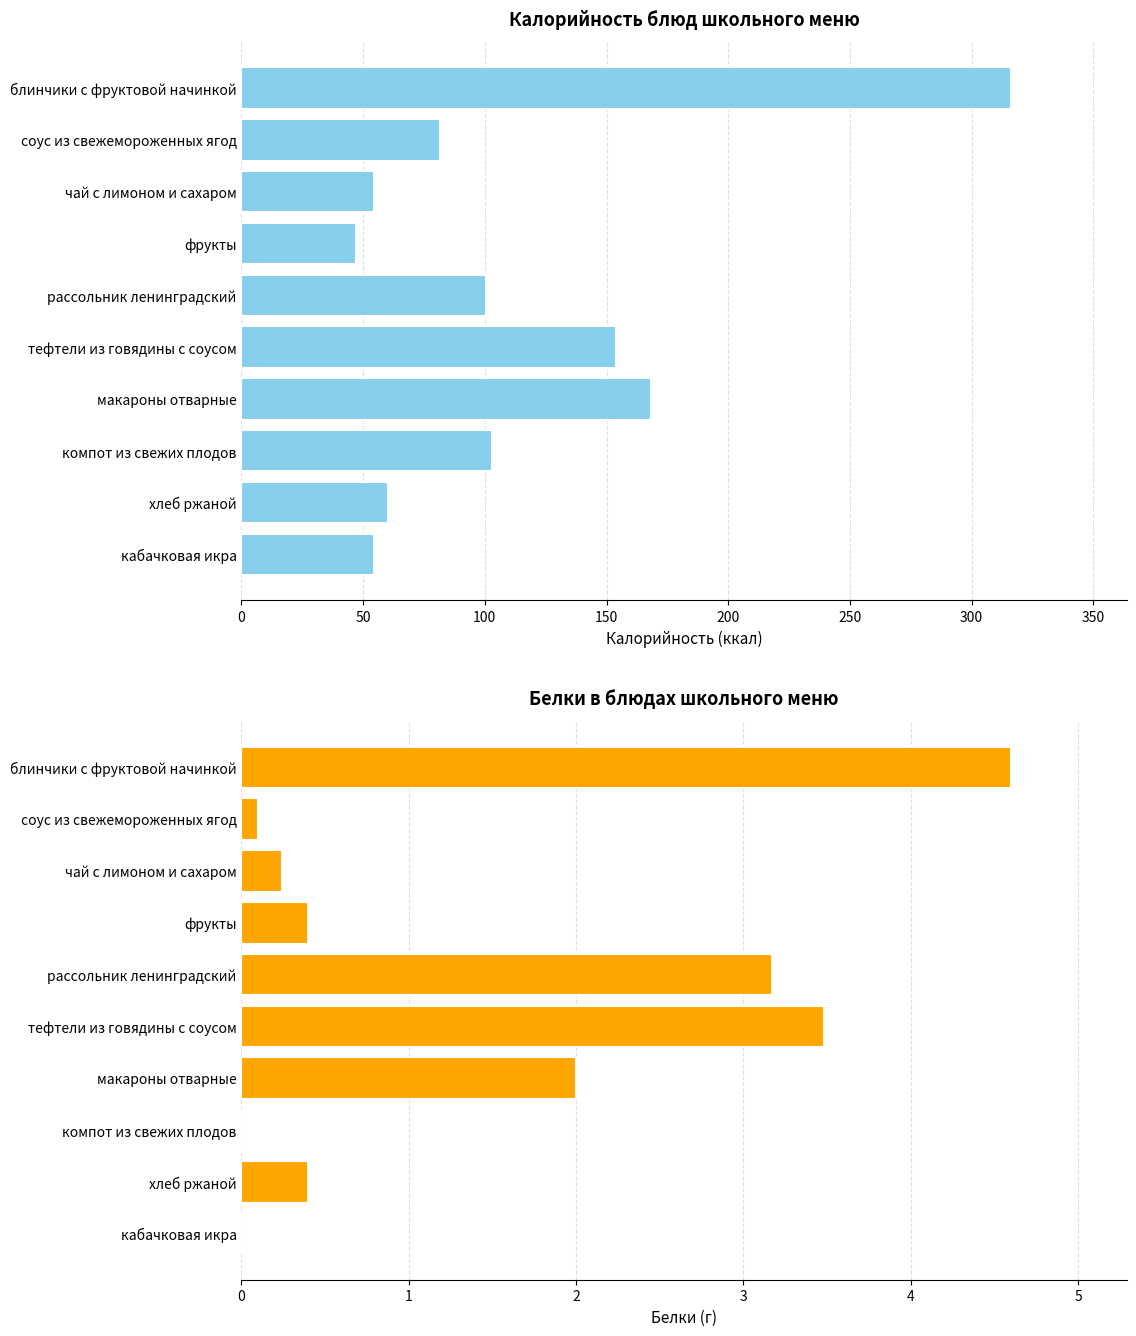

Reading right to left, extract all data points from this chart.

Калорийность: 54.4	60.3	103.1	168.4	154.0	100.6	47.0	54.6	81.6	316.3
Белки: 0.0	0.4	0.0	2.0	3.5	3.2	0.4	0.2	0.1	4.6